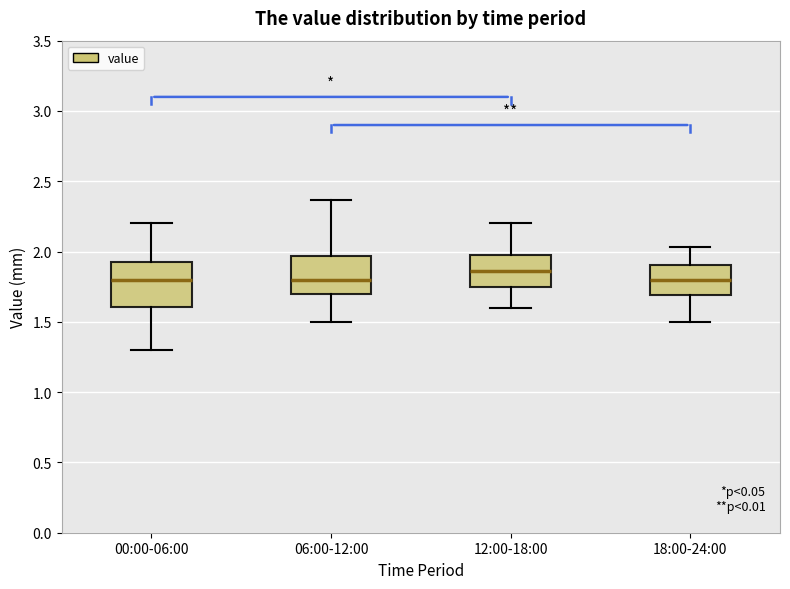

Reading left to right, read every box against the y-axis: the position of its median line, the range the box covers, and the ends of its whiskers. The values are not printed on the chart, so give them approximately, as read against the axis.

00:00-06:00: median 1.80, box 1.60 to 1.95, whiskers 1.30 to 2.20
06:00-12:00: median 1.80, box 1.70 to 1.95, whiskers 1.50 to 2.35
12:00-18:00: median 1.85, box 1.75 to 2.00, whiskers 1.60 to 2.20
18:00-24:00: median 1.80, box 1.70 to 1.90, whiskers 1.50 to 2.05